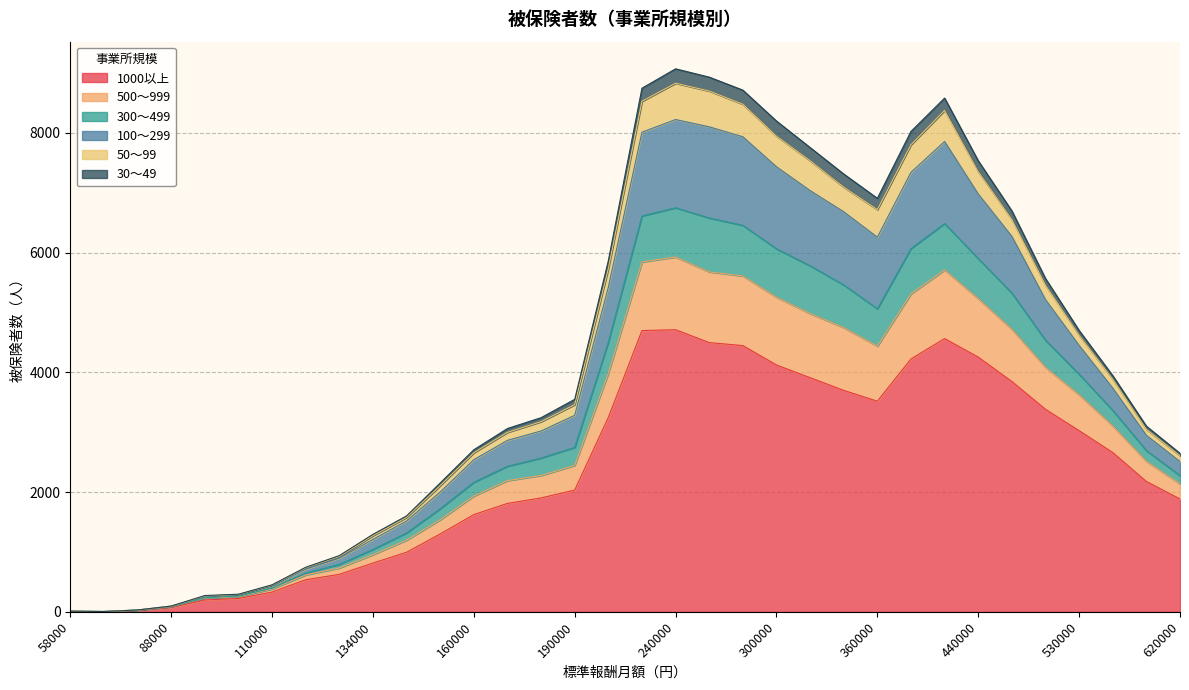

What is the value of the 100～299 point at the 16th from the left?

3282